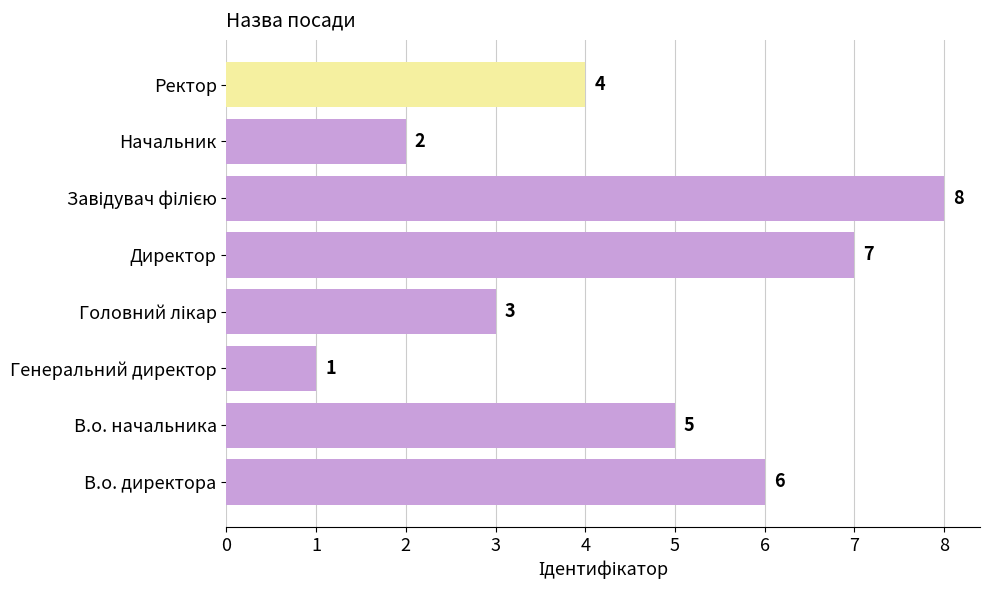

How many bars are there in total?

8